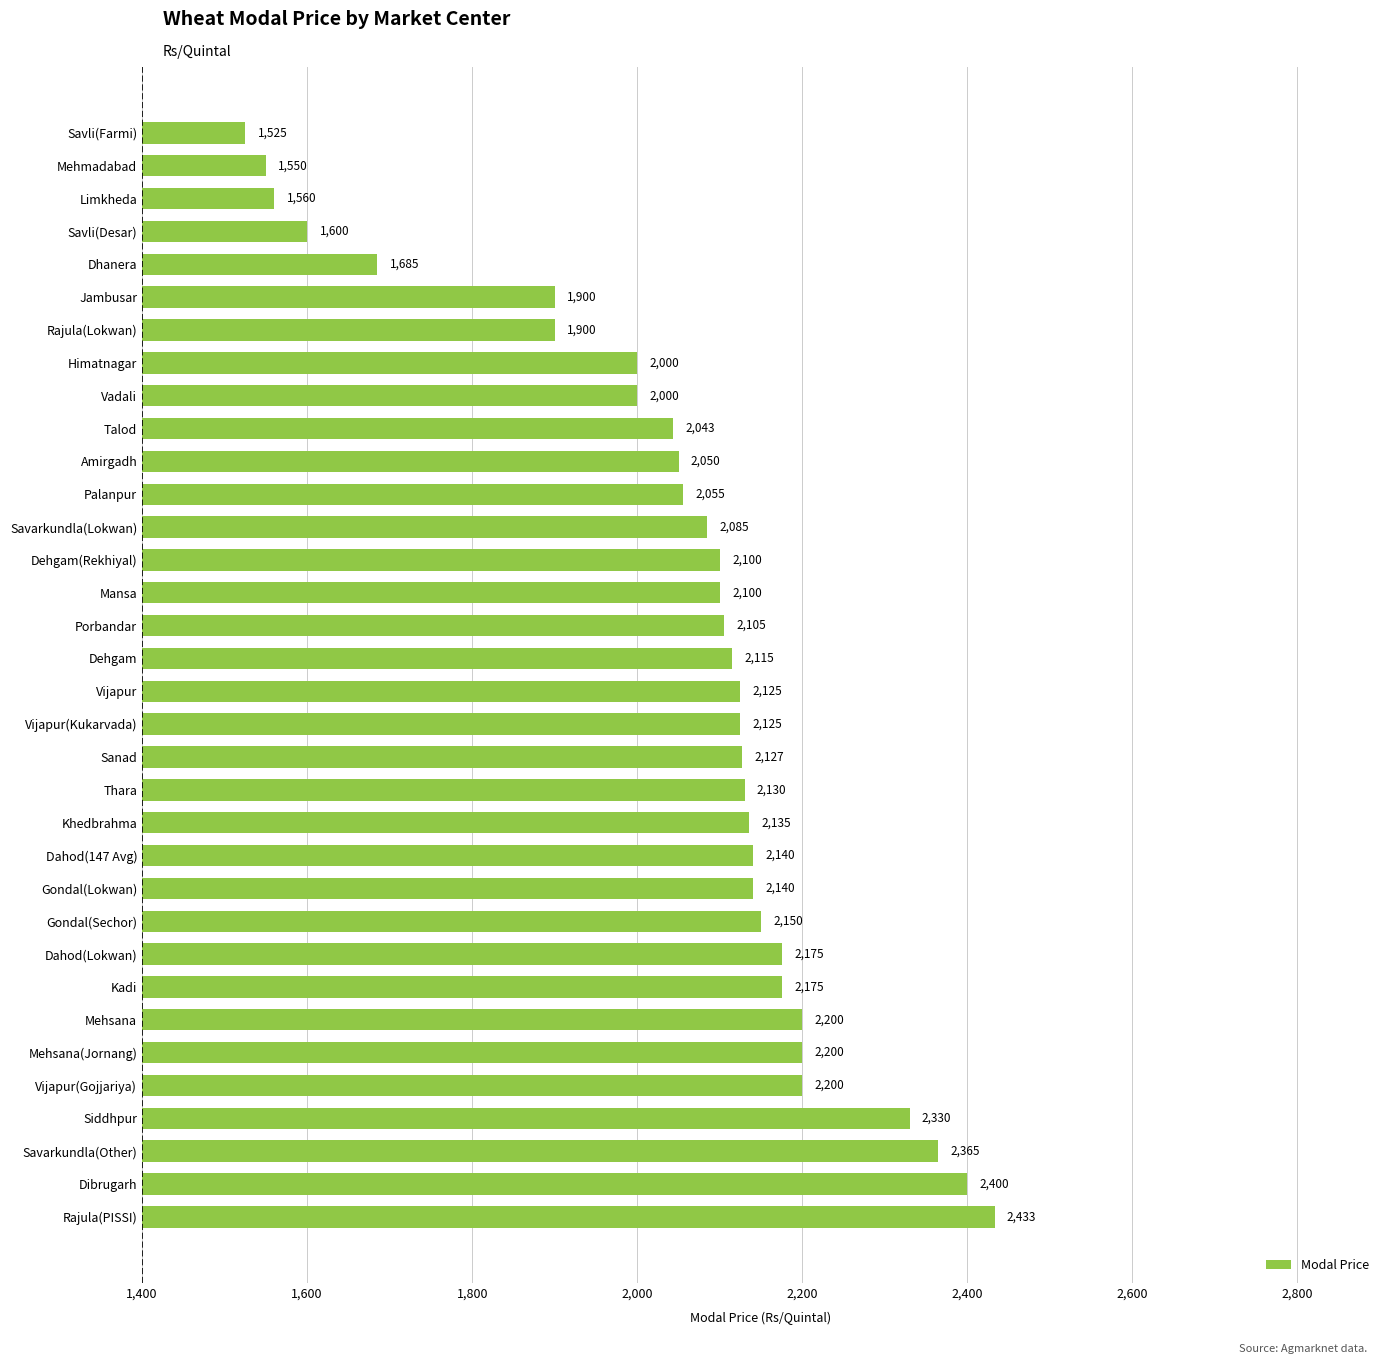

Is it true that the value at Limkheda is 2548?

False